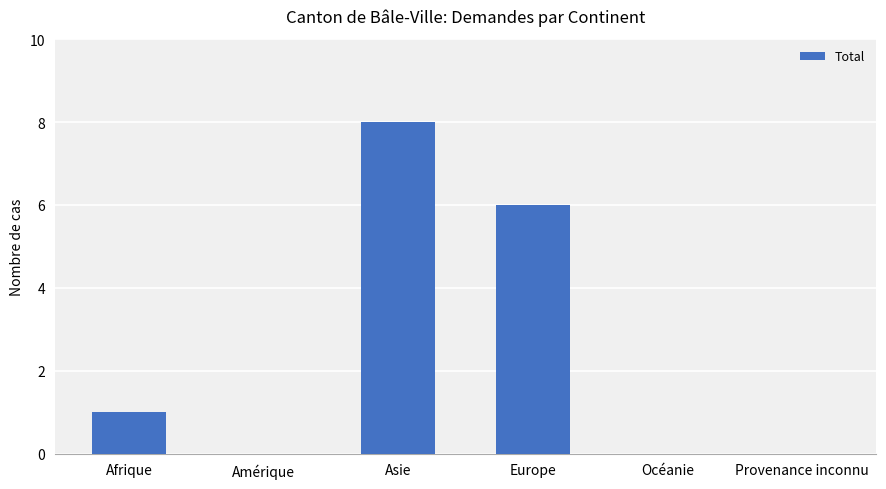

Between Europe and Provenance inconnu, which is larger?

Europe